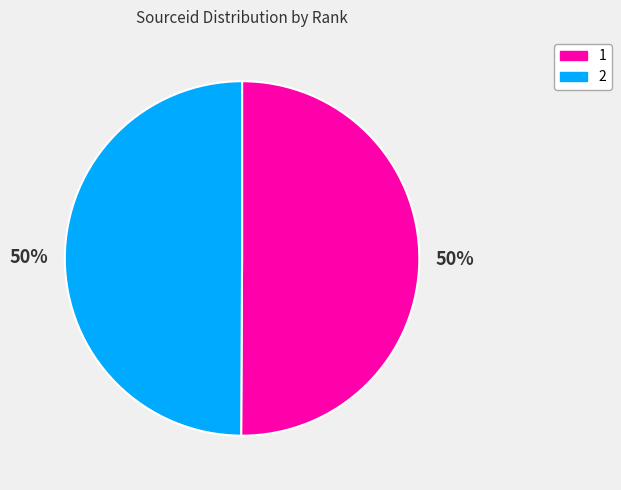

Approximately how many times larger is the value at 1 compared to 2?

1.0